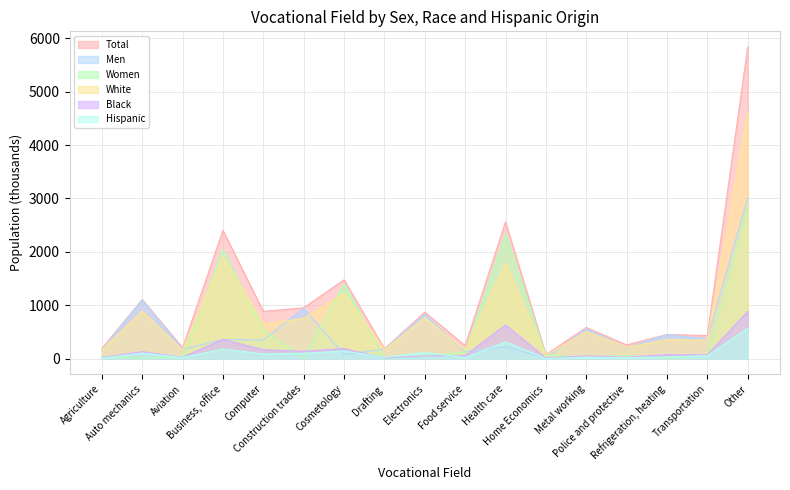

Reading left to right, list all the values displayed in this chart.

Total: Agriculture=190	Auto mechanics=1106	Aviation=204	Business, office=2401	Computer=884	Construction trades=952	Cosmetology=1476	Drafting=184	Electronics=869	Food service=242	Health care=2560	Home Economics=73	Metal working=583	Police and protective=256	Refrigeration, heating=451	Transportation=431	Other=5838
Men: Agriculture=154	Auto mechanics=1097	Aviation=173	Business, office=358	Computer=348	Construction trades=944	Cosmetology=75	Drafting=177	Electronics=824	Food service=127	Health care=218	Home Economics=10	Metal working=554	Police and protective=201	Refrigeration, heating=448	Transportation=368	Other=3014
Women: Agriculture=37	Auto mechanics=9	Aviation=31	Business, office=2044	Computer=537	Construction trades=8	Cosmetology=1401	Drafting=7	Electronics=45	Food service=115	Health care=2342	Home Economics=63	Metal working=30	Police and protective=55	Refrigeration, heating=4	Transportation=62	Other=2823
White: Agriculture=164	Auto mechanics=887	Aviation=158	Business, office=1913	Computer=650	Construction trades=751	Cosmetology=1226	Drafting=167	Electronics=765	Food service=160	Health care=1792	Home Economics=55	Metal working=506	Police and protective=213	Refrigeration, heating=353	Transportation=344	Other=4613
Black: Agriculture=21	Auto mechanics=129	Aviation=27	Business, office=359	Computer=166	Construction trades=137	Cosmetology=188	Drafting=12	Electronics=51	Food service=57	Health care=629	Home Economics=12	Metal working=50	Police and protective=27	Refrigeration, heating=72	Transportation=72	Other=884
Hispanic: Agriculture=7	Auto mechanics=103	Aviation=21	Business, office=178	Computer=86	Construction trades=98	Cosmetology=142	Drafting=24	Electronics=116	Food service=19	Health care=314	Home Economics=2	Metal working=24	Police and protective=17	Refrigeration, heating=32	Transportation=52	Other=571